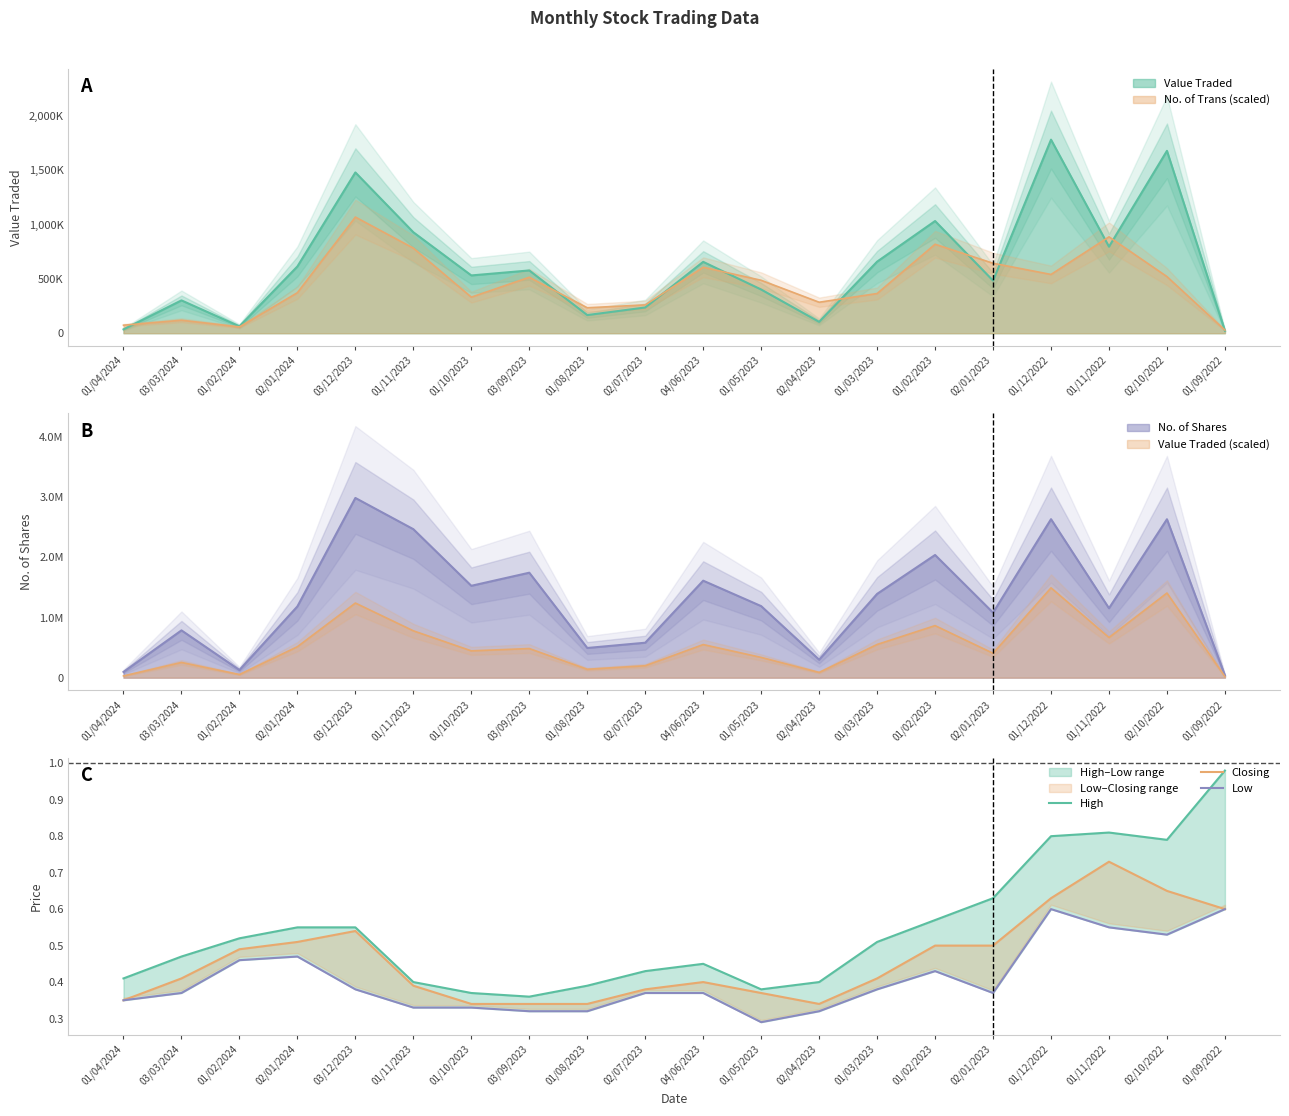

What is the average value of the High series?

0.5